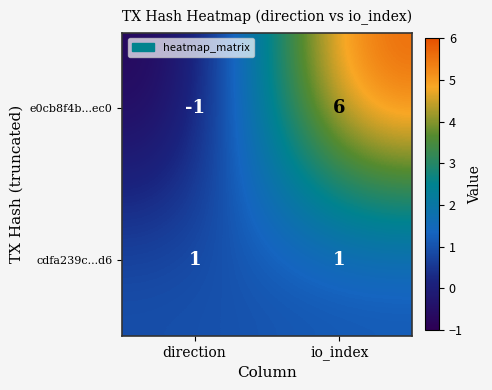

List the series in order of their peak value, lowest first.

cdfa239c...d6, e0cb8f4b...ec0